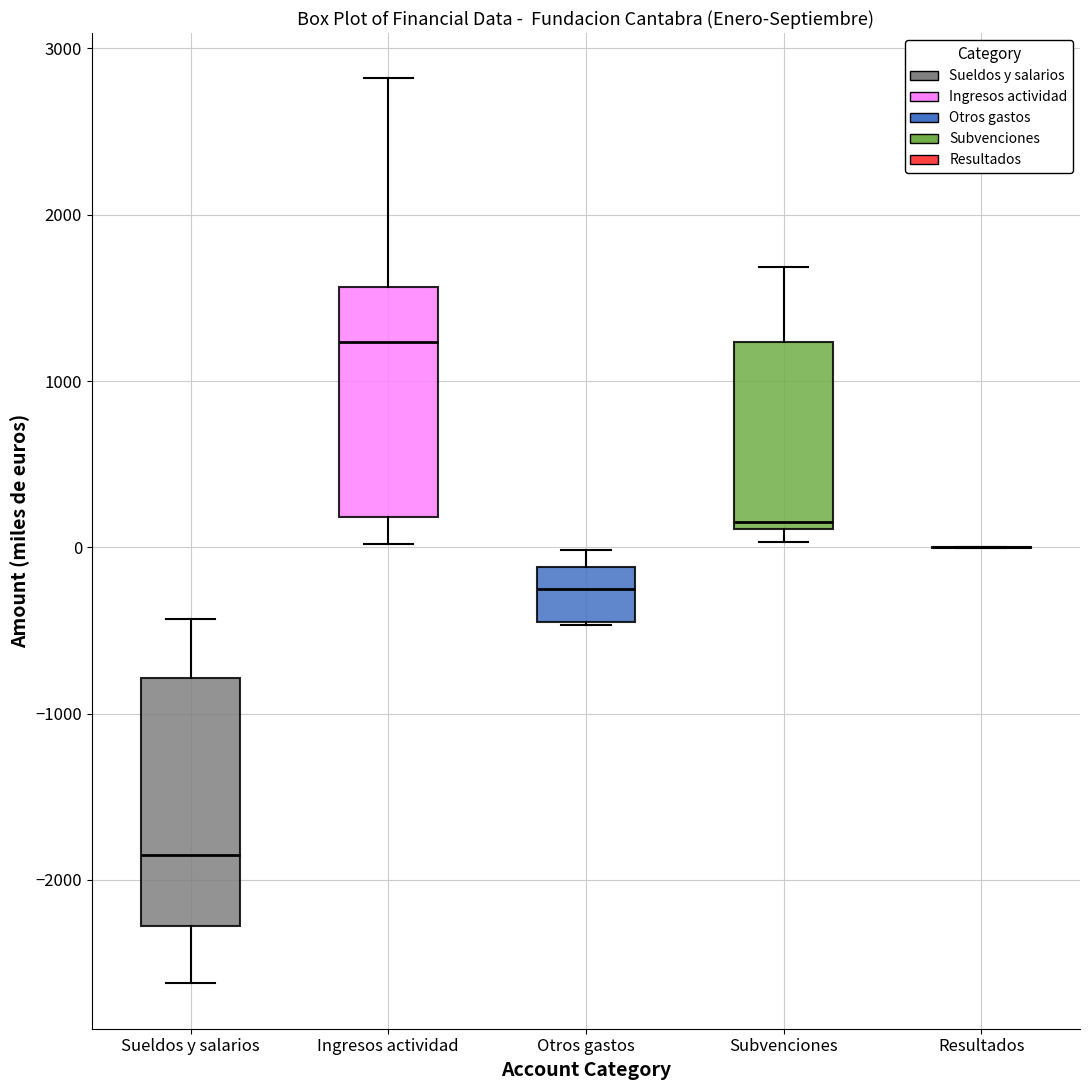

Reading left to right, transcribe this box plot: for each box, give where its median line is, the range the box spans, and where its two whiskers end, as read against the y-axis. The values are not printed on the chart, so give them approximately, as read against the axis.

Sueldos y salarios: median -1900, box -2300 to -800, whiskers -2600 to -400
Ingresos actividad: median 1200, box 200 to 1600, whiskers 0 to 2800
Otros gastos: median -300, box -500 to -100, whiskers -500 to 0
Subvenciones: median 200, box 100 to 1200, whiskers 0 to 1700
Resultados: box collapsed to a line at 0, whiskers 0 to 0